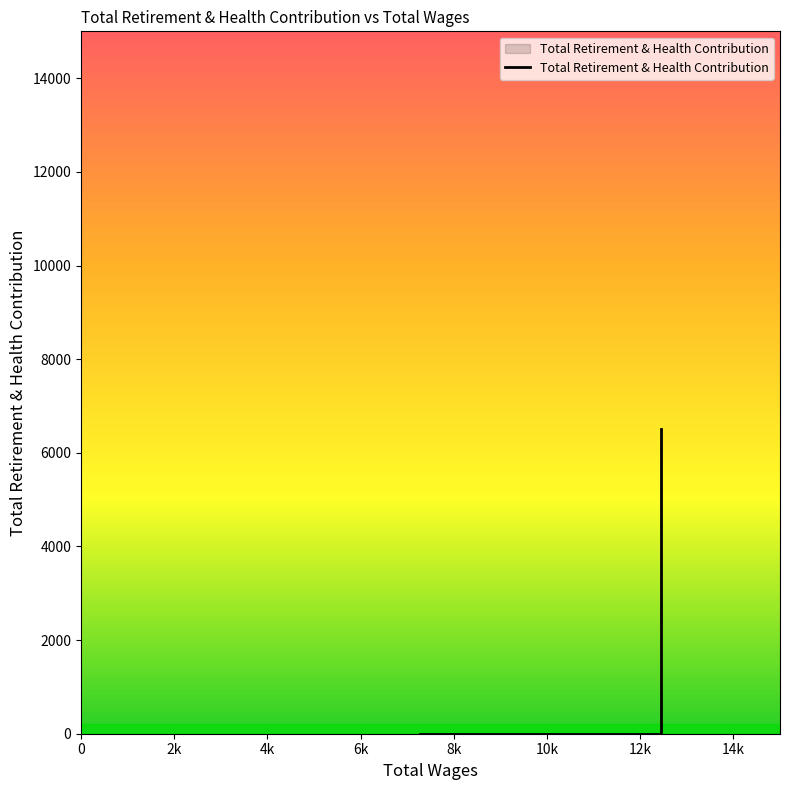

Count the number of values greater than 0.

1